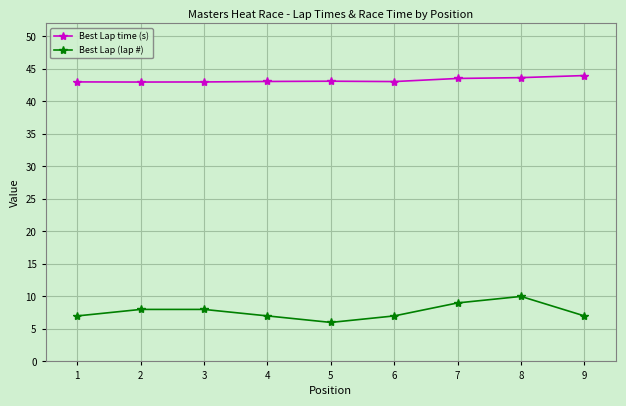

How many interior local valleys does the Best Lap (lap #) series have?

1